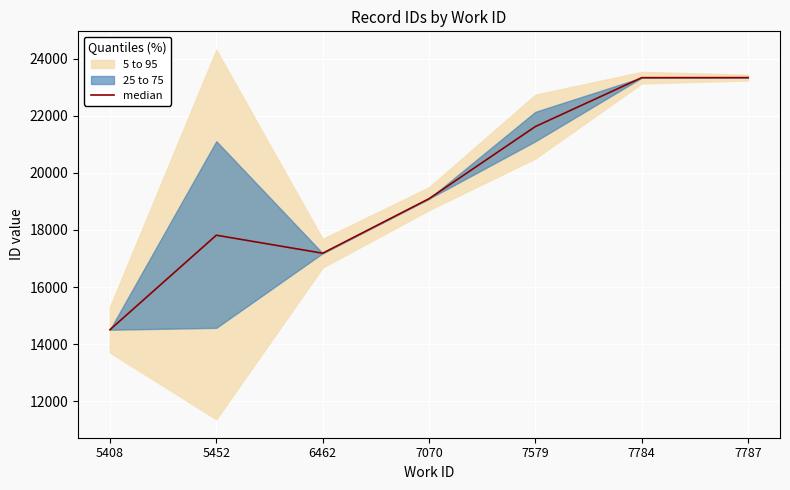

Does the chart display data point markers on the line(s)?

No